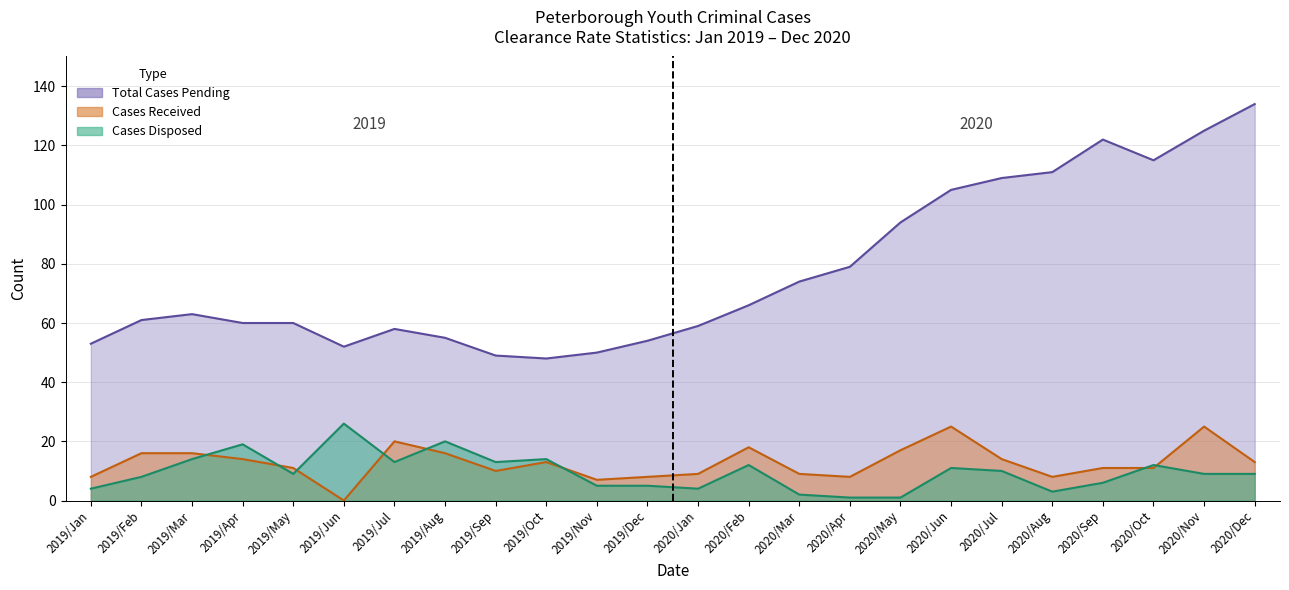

How many data points in Total Cases Pending are less than 63?

12